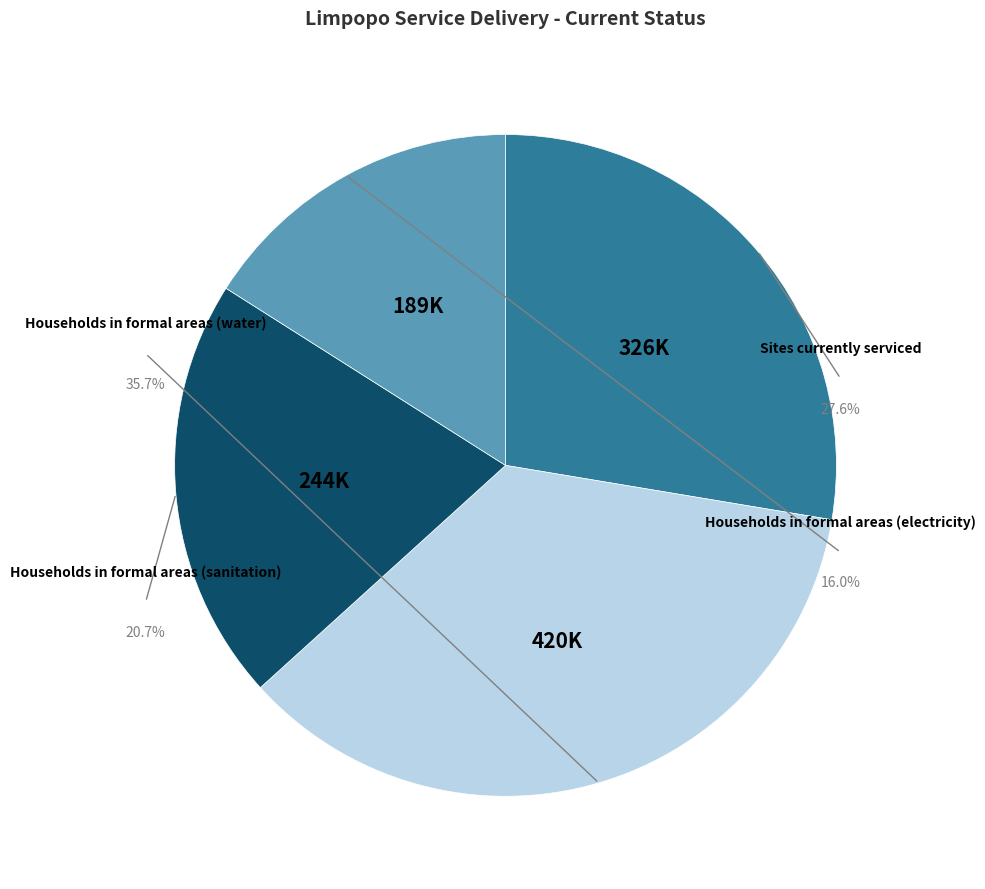

Rank the categories by value from highest to lowest.

Households in formal areas (water), Sites currently serviced, Households in formal areas (sanitation), Households in formal areas (electricity)